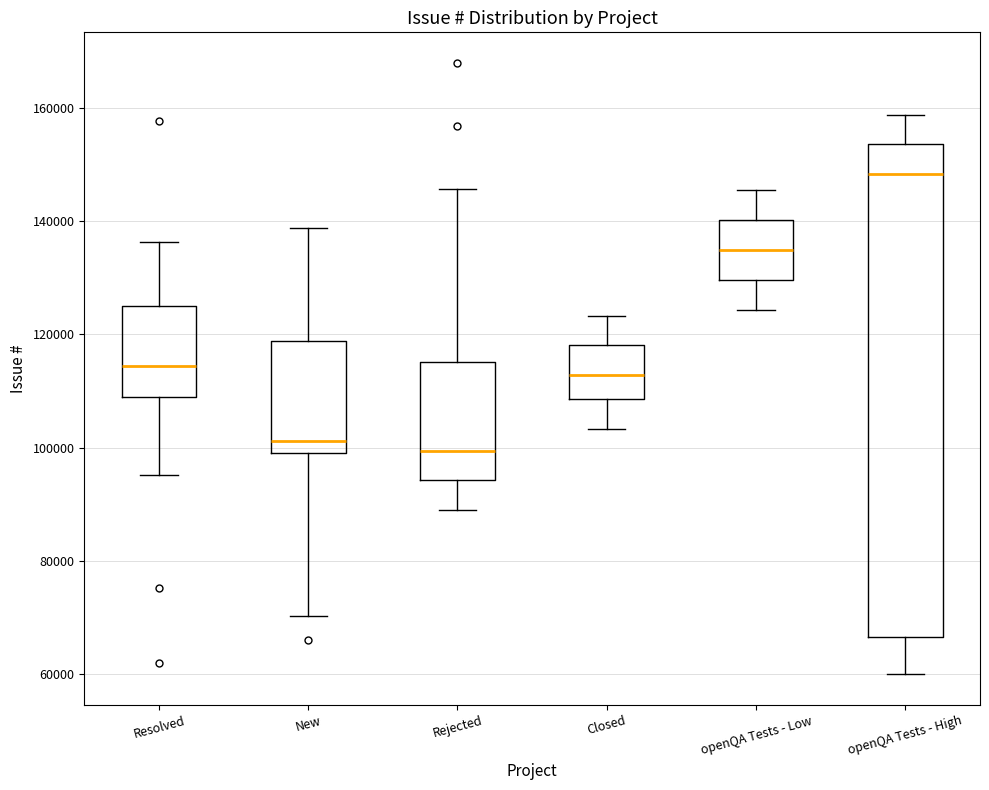

Comparing the boxes themselves (not the whiskers), which one is the tallest?

openQA Tests - High